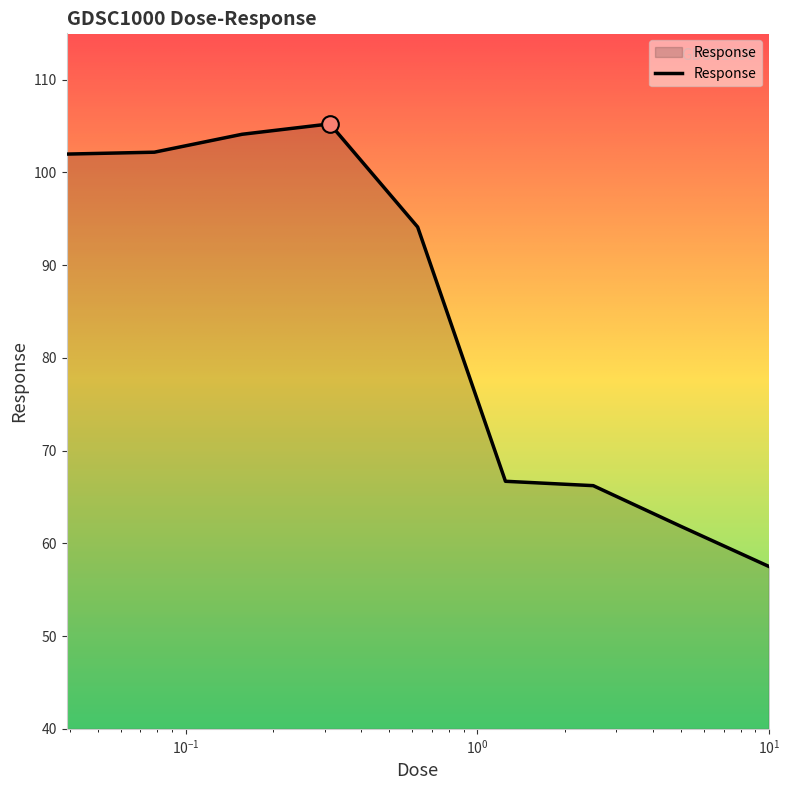

What is the maximum value shown in the chart?

105.2